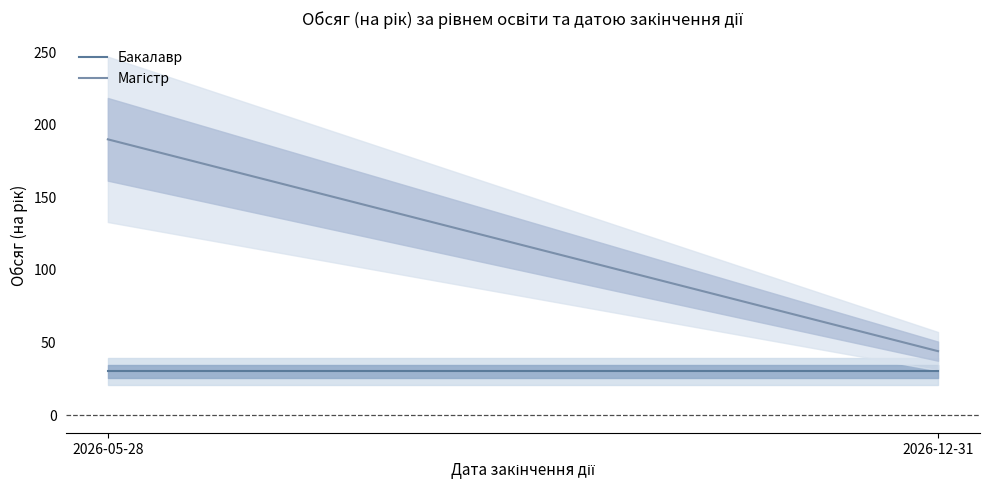

How many categories are shown in the chart?

2